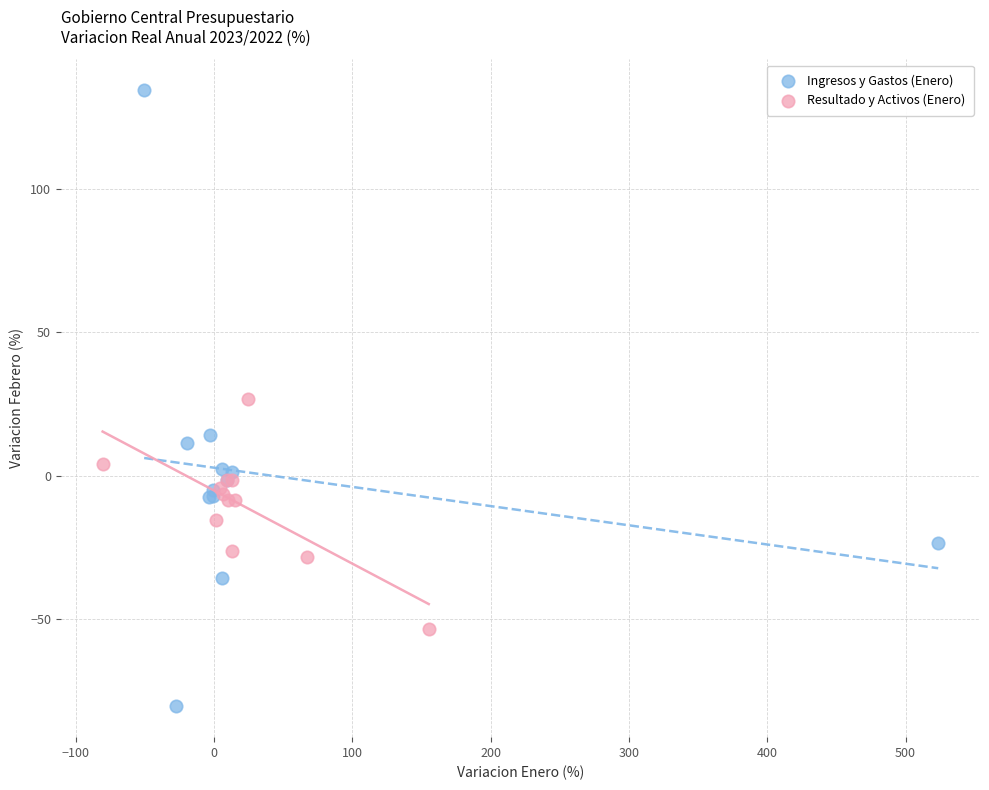

Which series reaches the minimum Y coordinate?

Ingresos y Gastos (Enero)